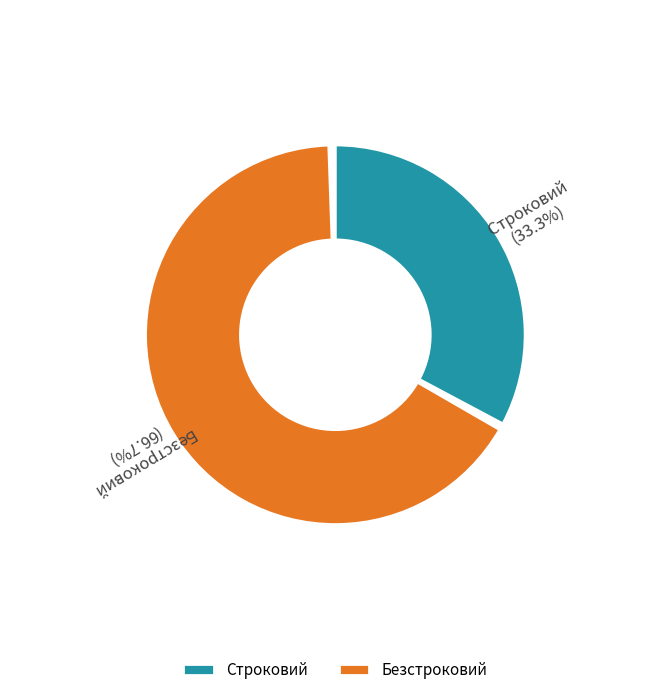

Is there any slice that represents more than half of the pie?

Yes